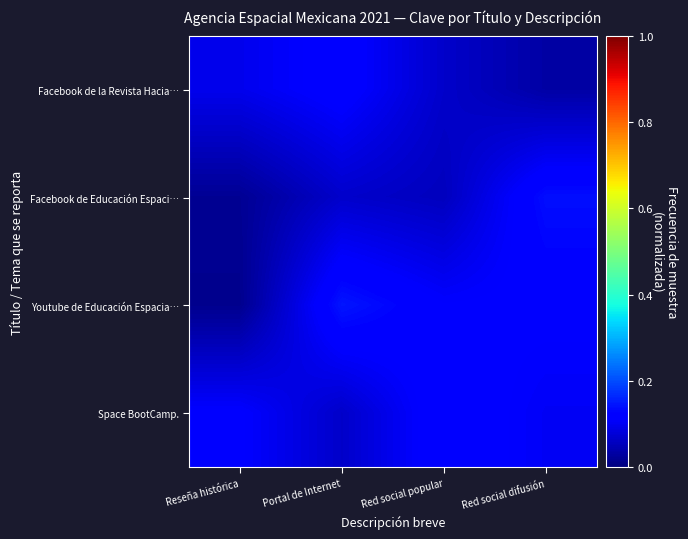

How many data points does each series have?

4